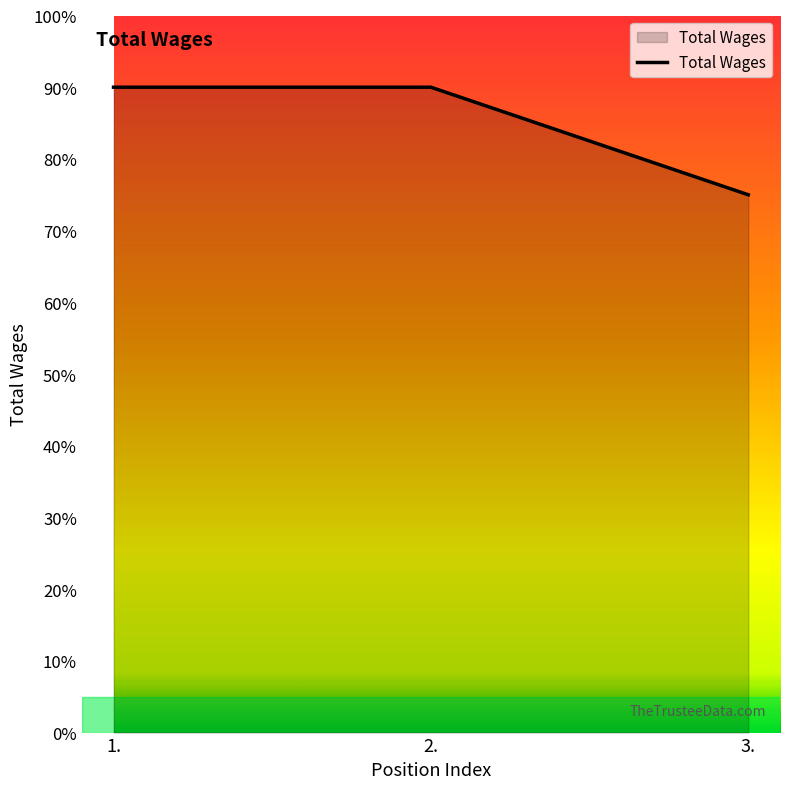

Does the chart display data point markers on the line(s)?

No